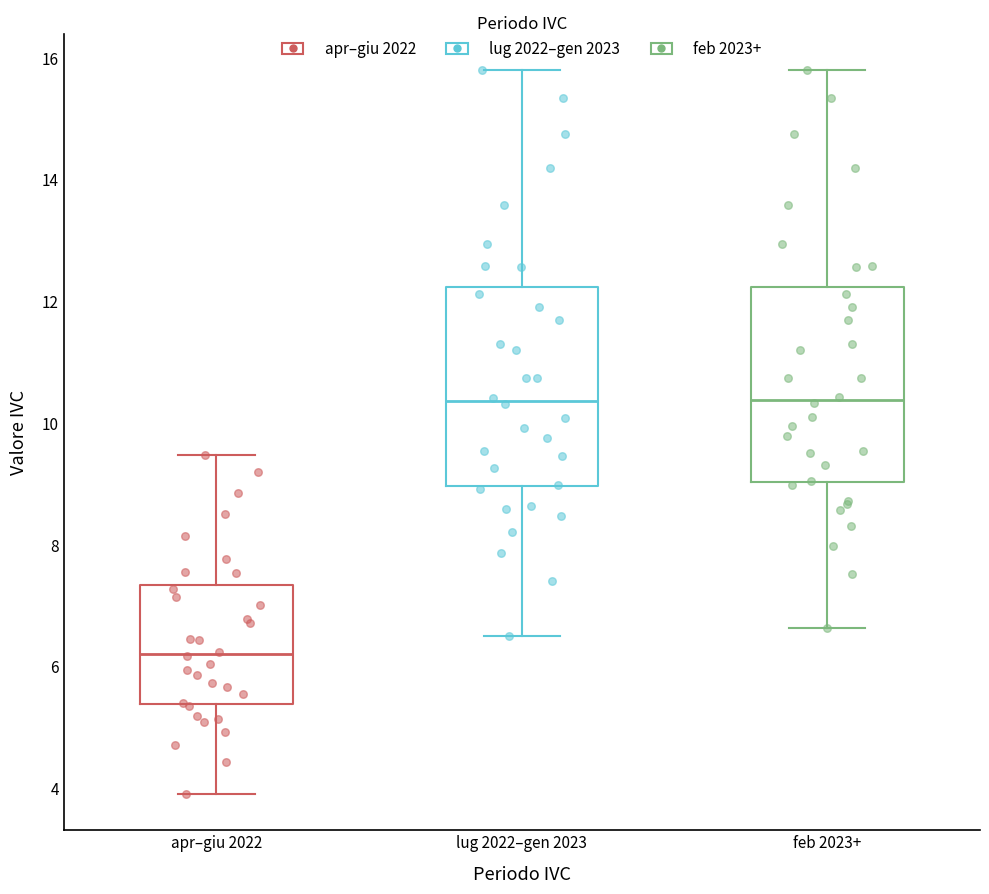

Reading left to right, read every box against the y-axis: the position of its median line, the range the box covers, and the ends of its whiskers. The values are not printed on the chart, so give them approximately, as read against the axis.

apr–giu 2022: median 6.2, box 5.4 to 7.4, whiskers 4.0 to 9.4
lug 2022–gen 2023: median 10.4, box 9.0 to 12.2, whiskers 6.6 to 15.8
feb 2023+: median 10.4, box 9.0 to 12.2, whiskers 6.6 to 15.8